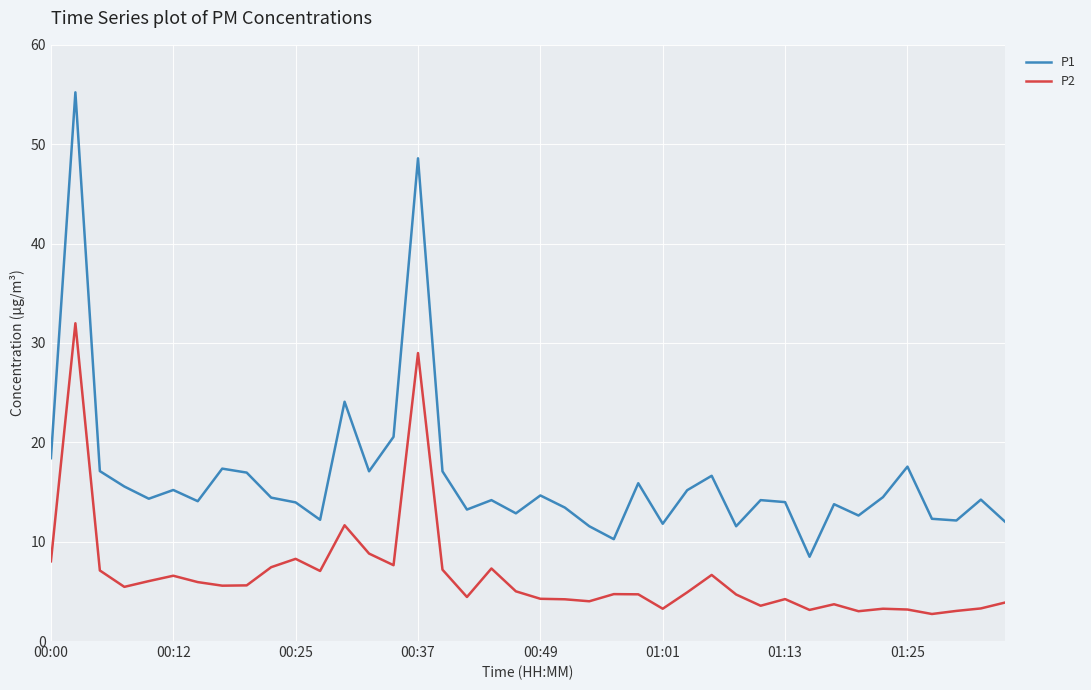

How many lines are shown in the chart?

2